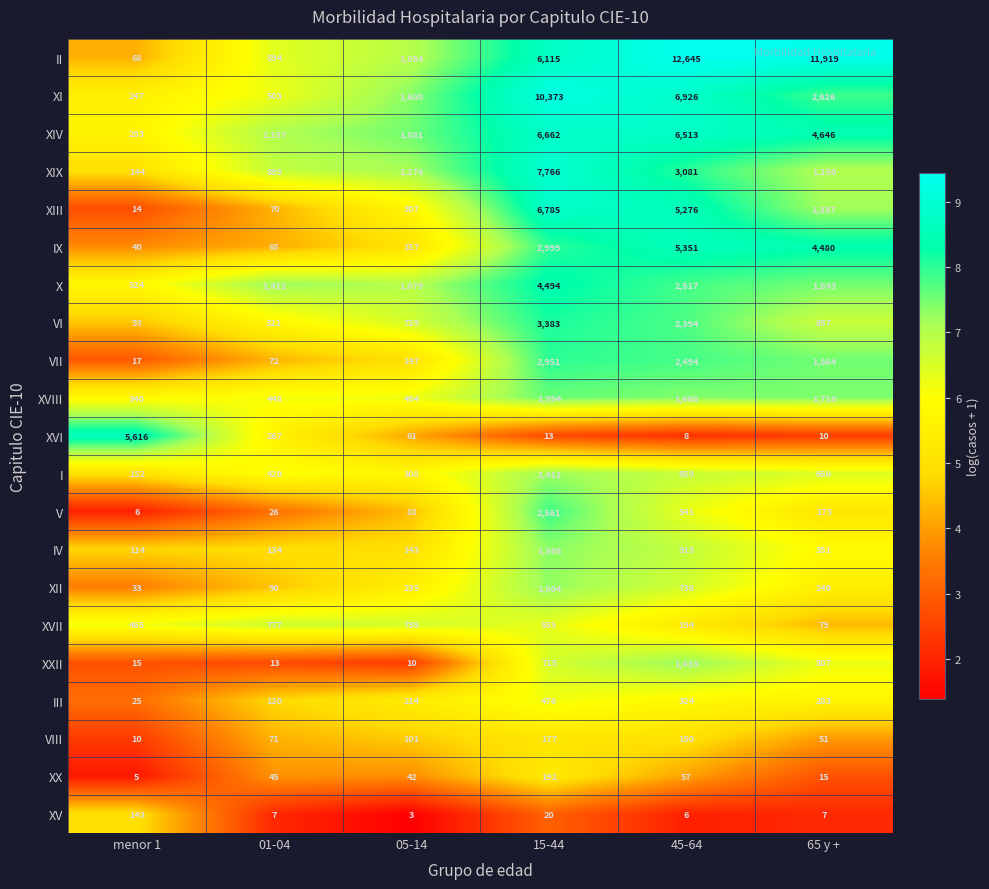

The value of XV at 15-44 is 31. True or false?

False